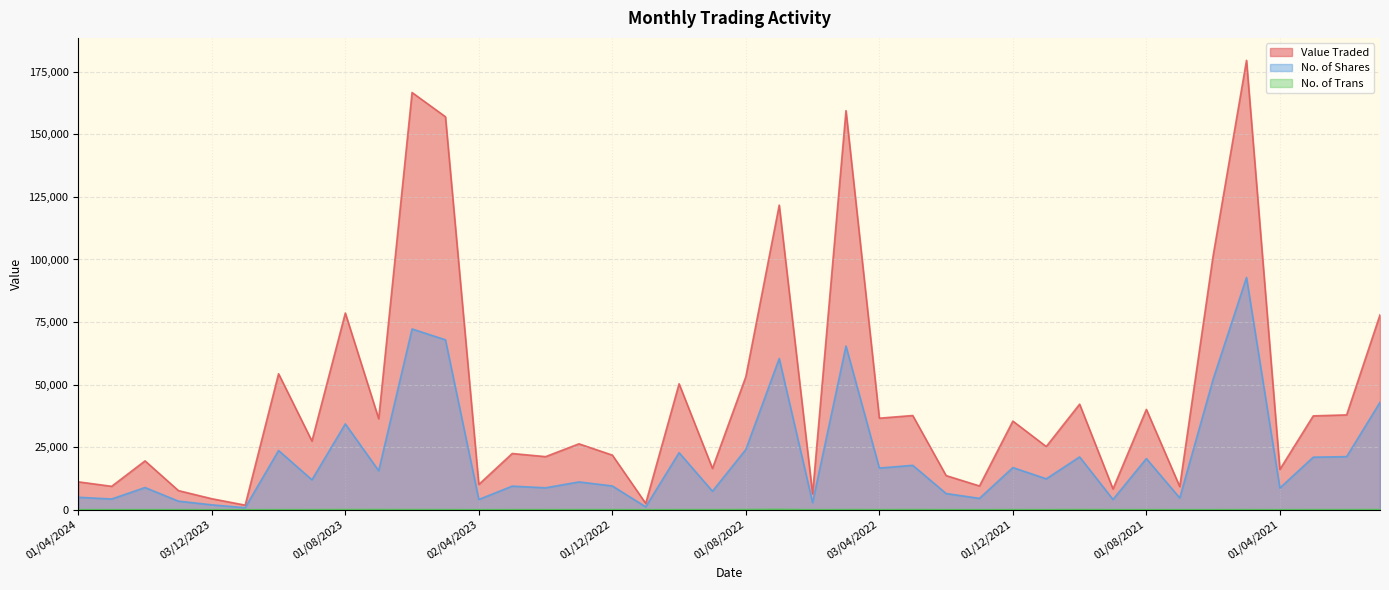

List the series in order of their overall mean, lowest first.

No. of Trans, No. of Shares, Value Traded